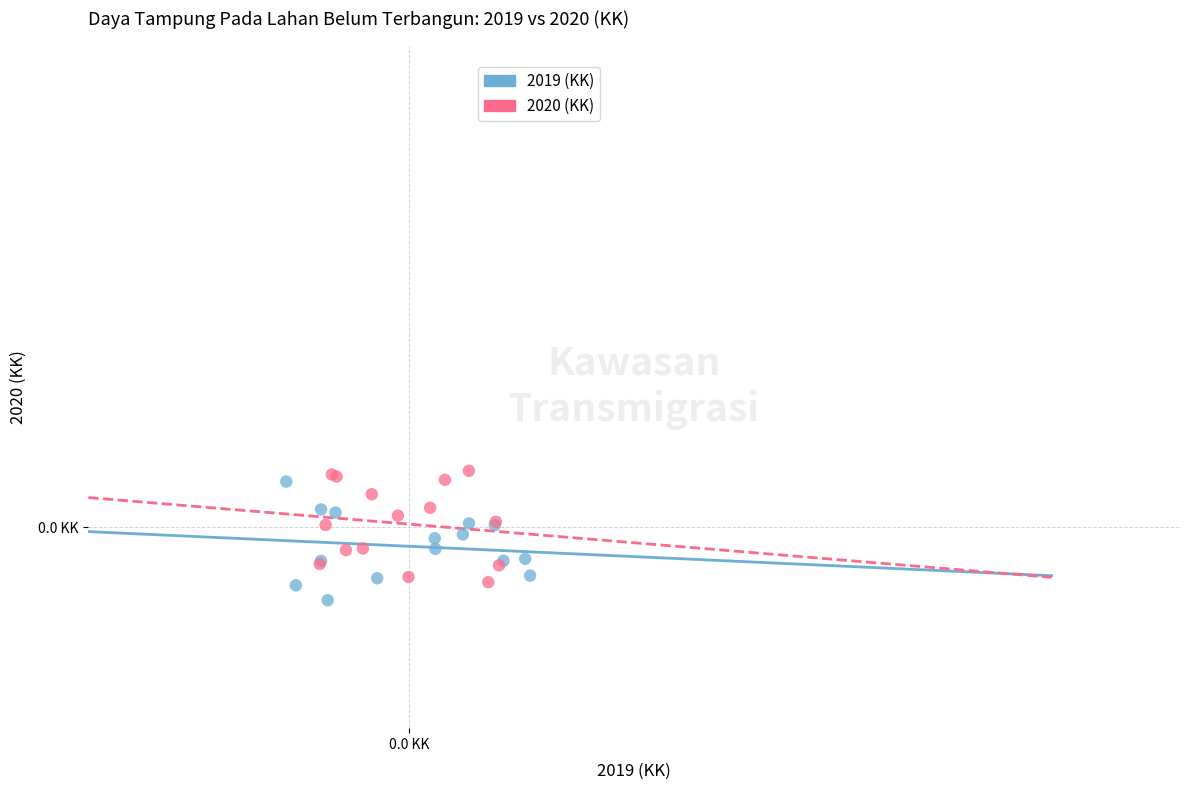

Which series has the largest Y range (max minus min)?

2019 (KK)